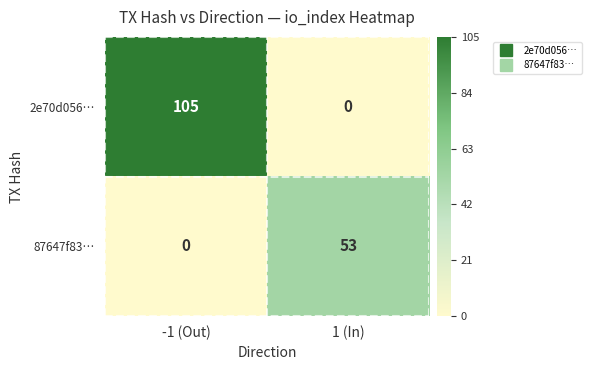

What is the highest value of the 2e70d056… series?

105